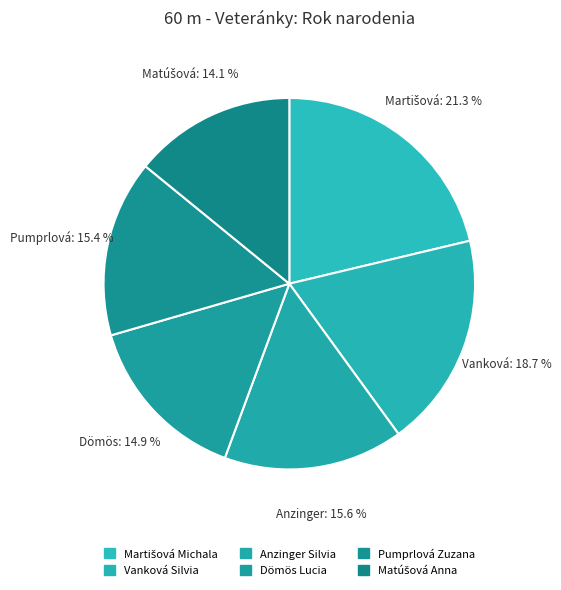

Rank the categories by value from lowest to highest.

Matúšová Anna, Dömös Lucia, Pumprlová Zuzana, Anzinger Silvia, Vanková Silvia, Martišová Michala